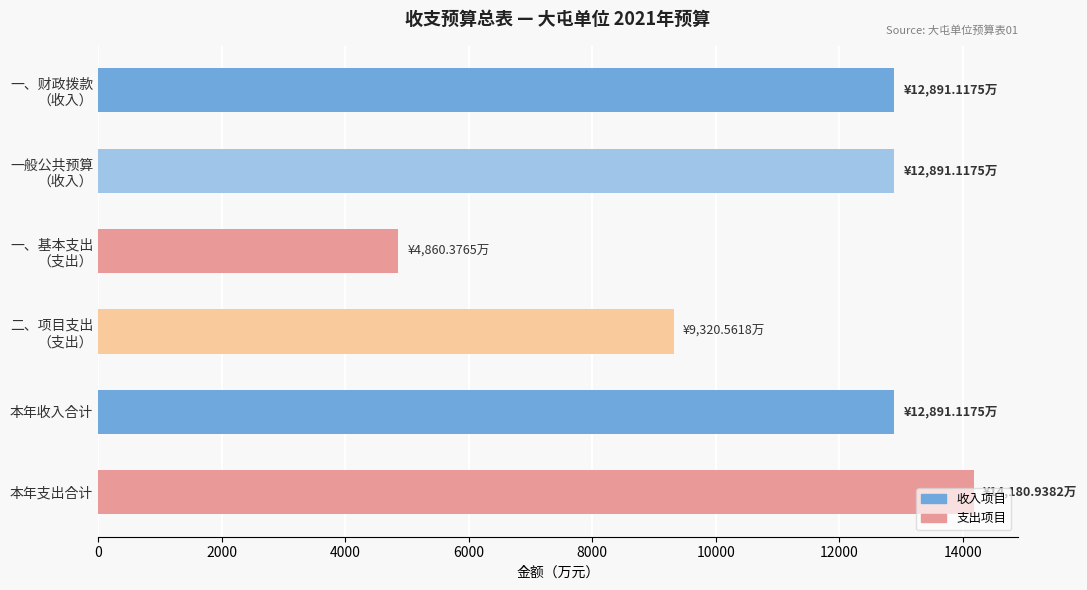

What is the value of the 5th bar from the top?

12891.1